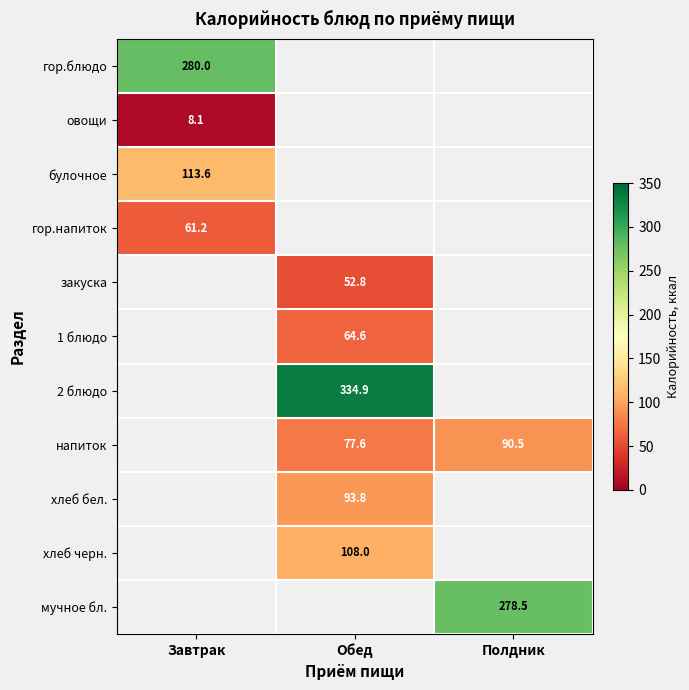

At which label is овощи closest to 8?

Завтрак